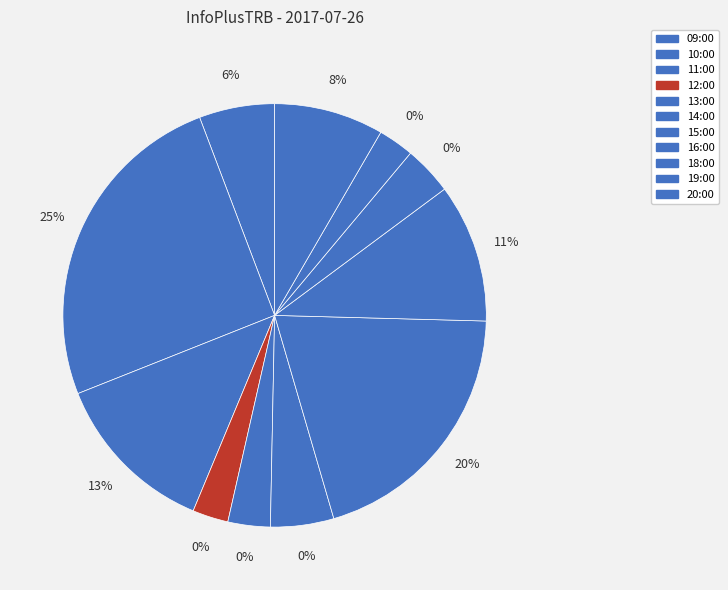

Which has a higher value, 11:00 or 16:00?

11:00